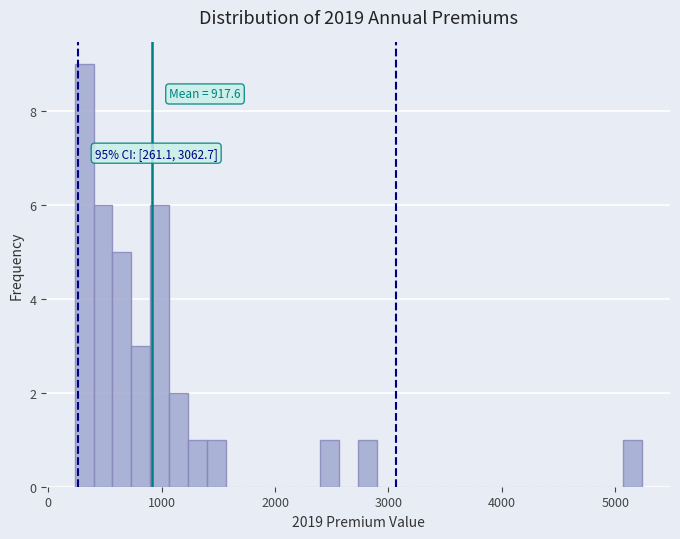

Read against the x-axis, roughly where is the centre of the tallest bar?

300